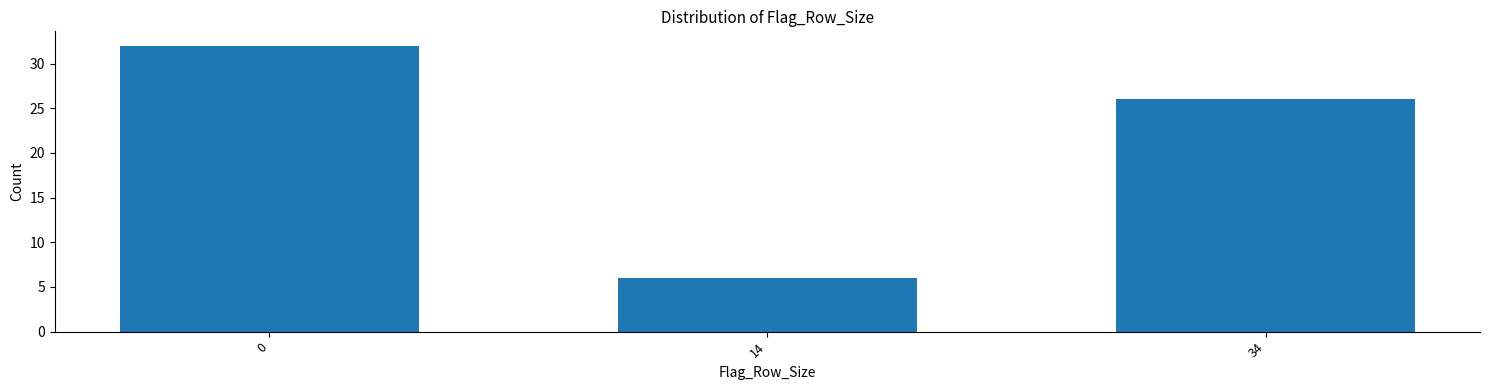

Reading right to left, what are all the values shown in this chart?

34=26	14=6	0=32